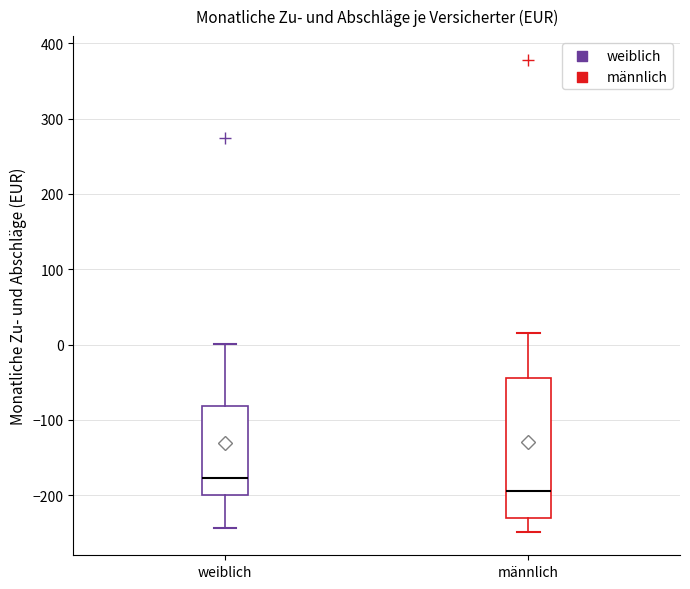

Which box's median line is the lowest?

männlich